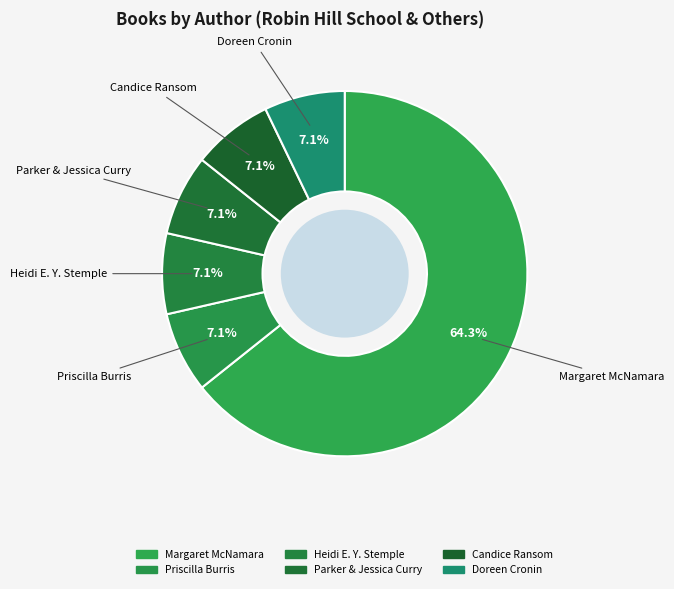

Which slice is the largest?

Margaret McNamara